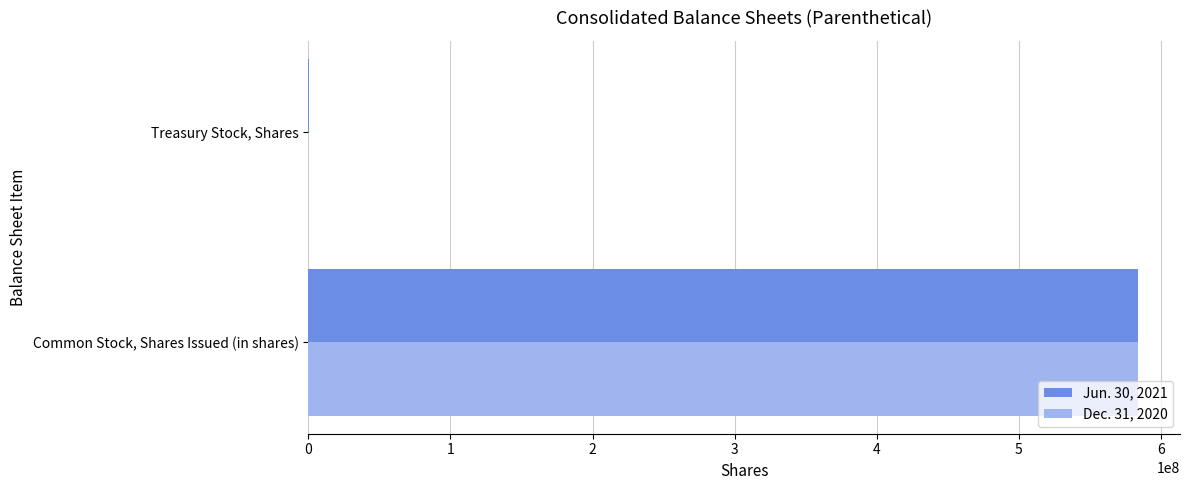

What are all the series names shown in the legend?

Jun. 30, 2021, Dec. 31, 2020